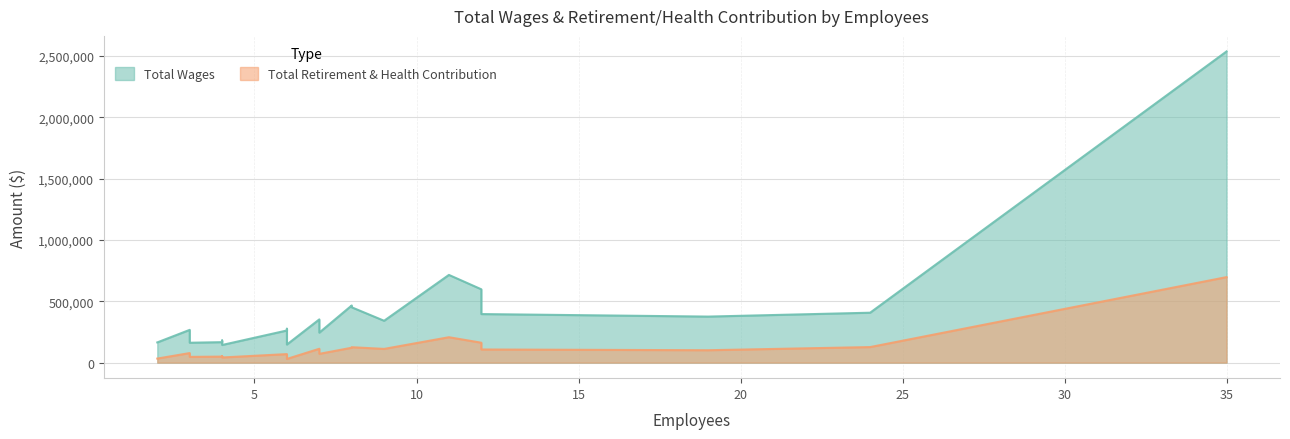

What are all the series names shown in the legend?

Total Wages, Total Retirement & Health Contribution